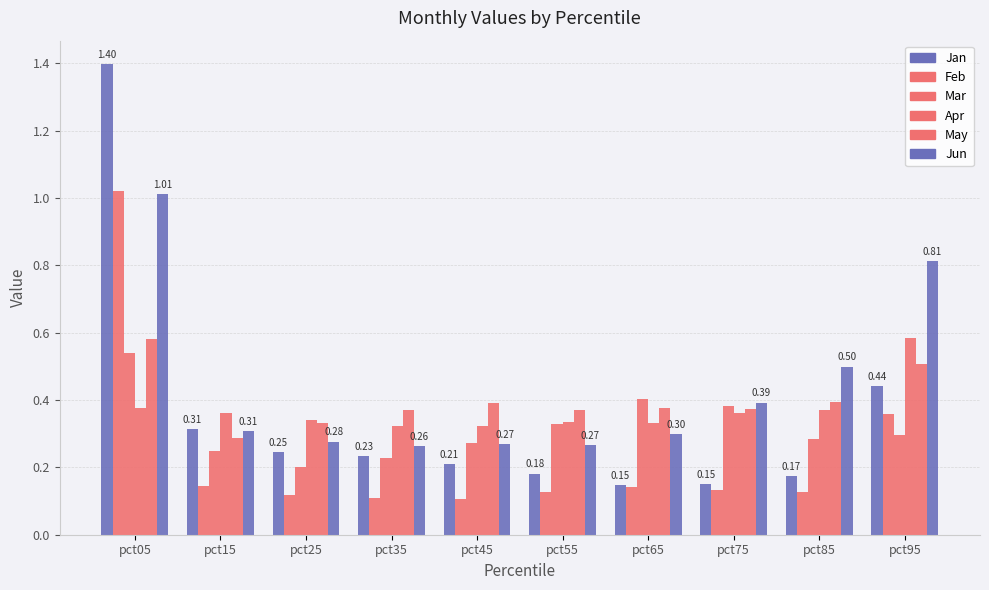

Is the value of Mar at pct65 greater than the value of Jan at pct45?

Yes